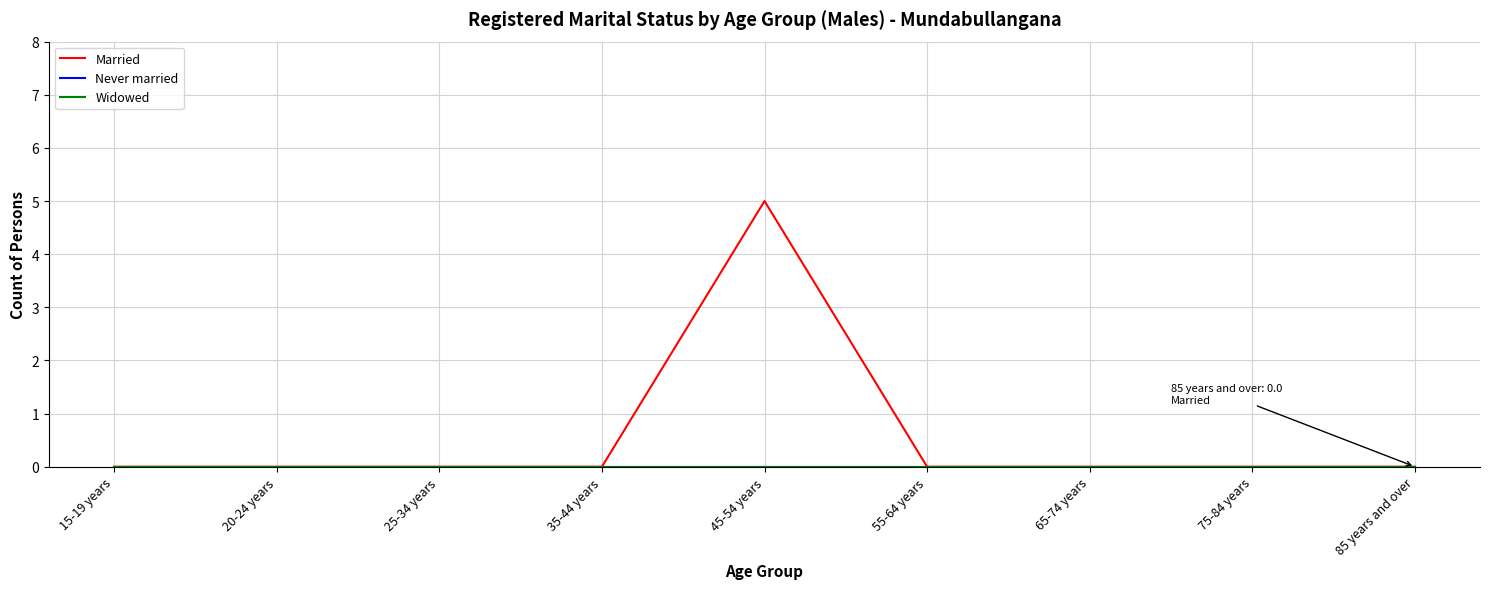

Does the chart have visible grid lines?

Yes